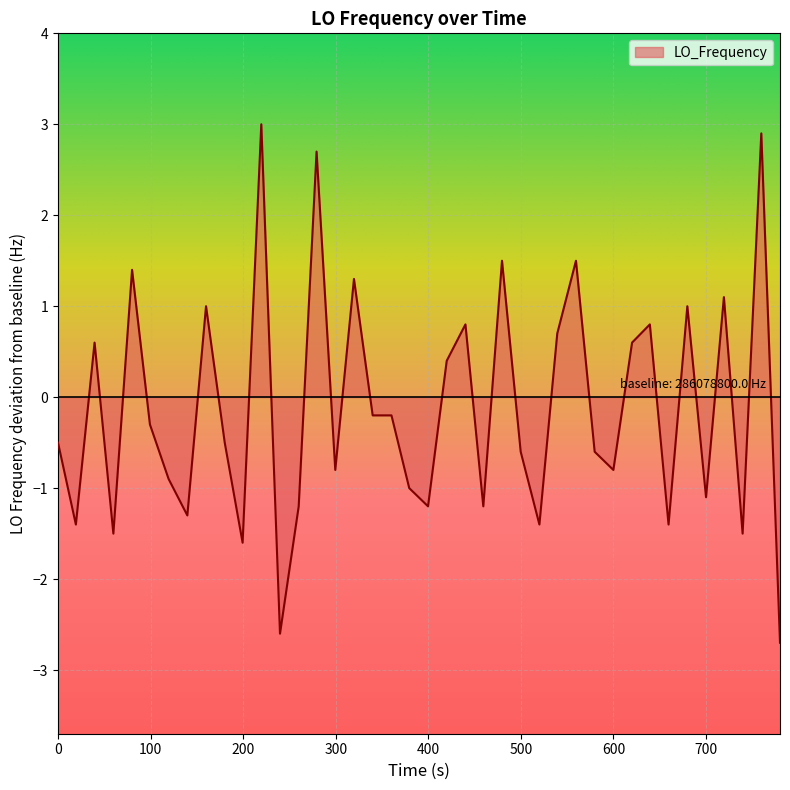

What is the sum of all values?

-5.2